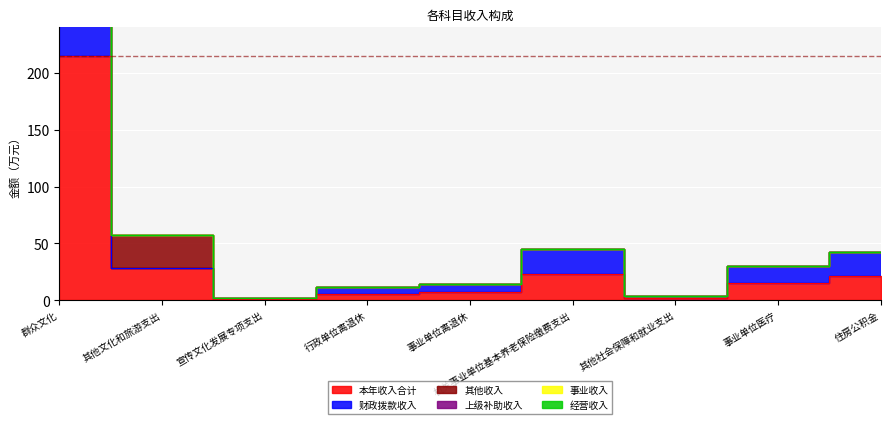

At how many categories does at least one series exceed 178?

1